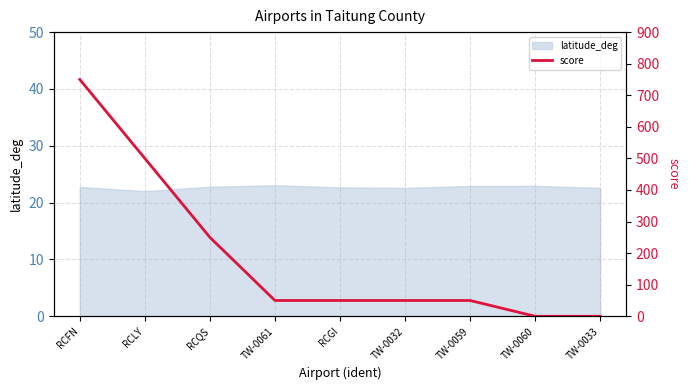

What is the lowest value of the latitude_deg series?

22.0